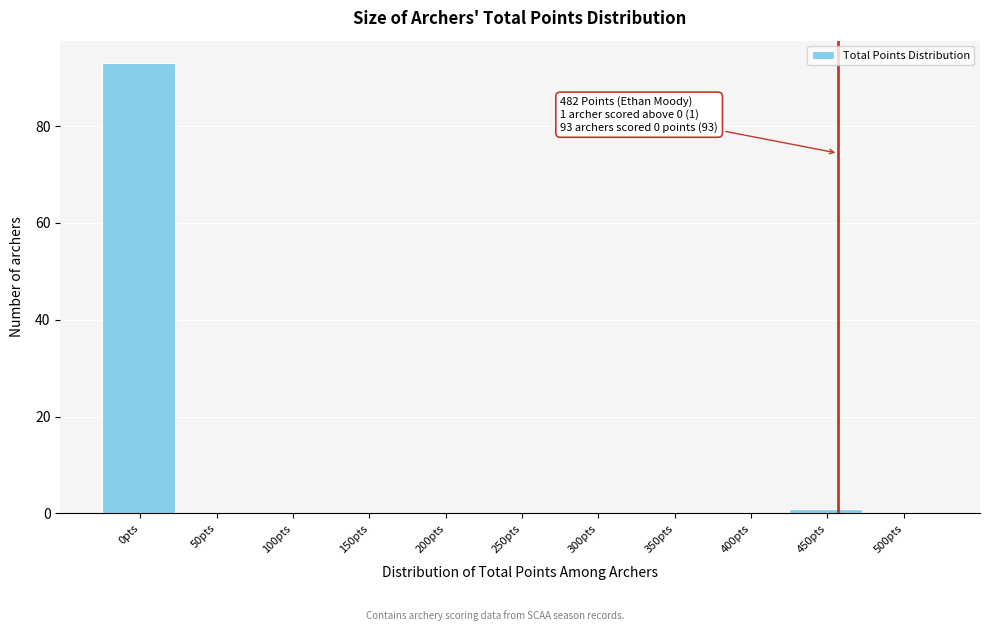

Reading left to right, extract all data points from this chart.

0pts=93	50pts=0	100pts=0	150pts=0	200pts=0	250pts=0	300pts=0	350pts=0	400pts=0	450pts=1	500pts=0